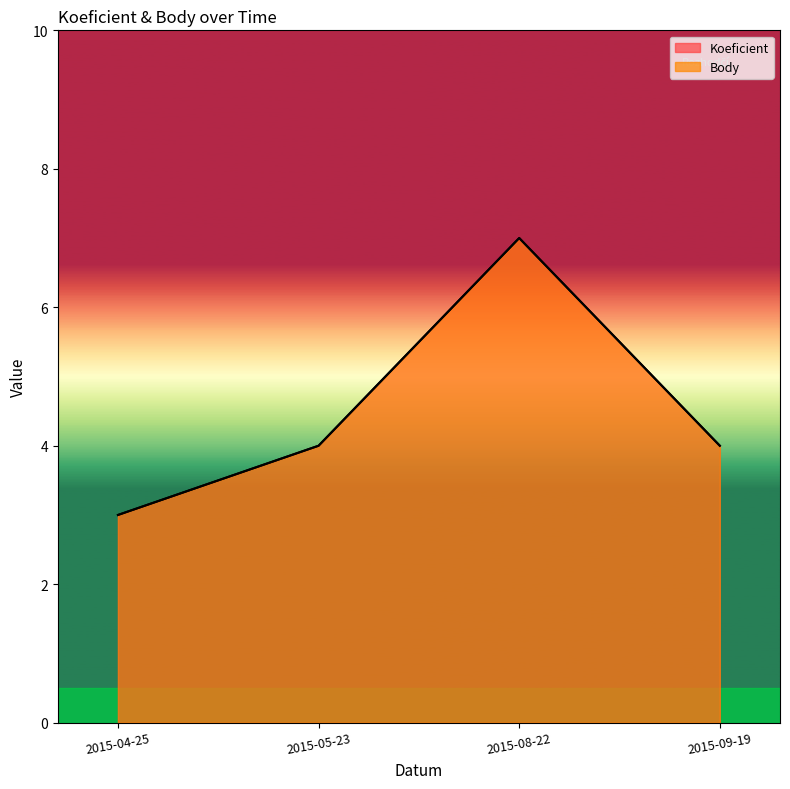

Reading left to right, list all the values displayed in this chart.

Koeficient: 3	4	7	4
Body: 3	4	7	4